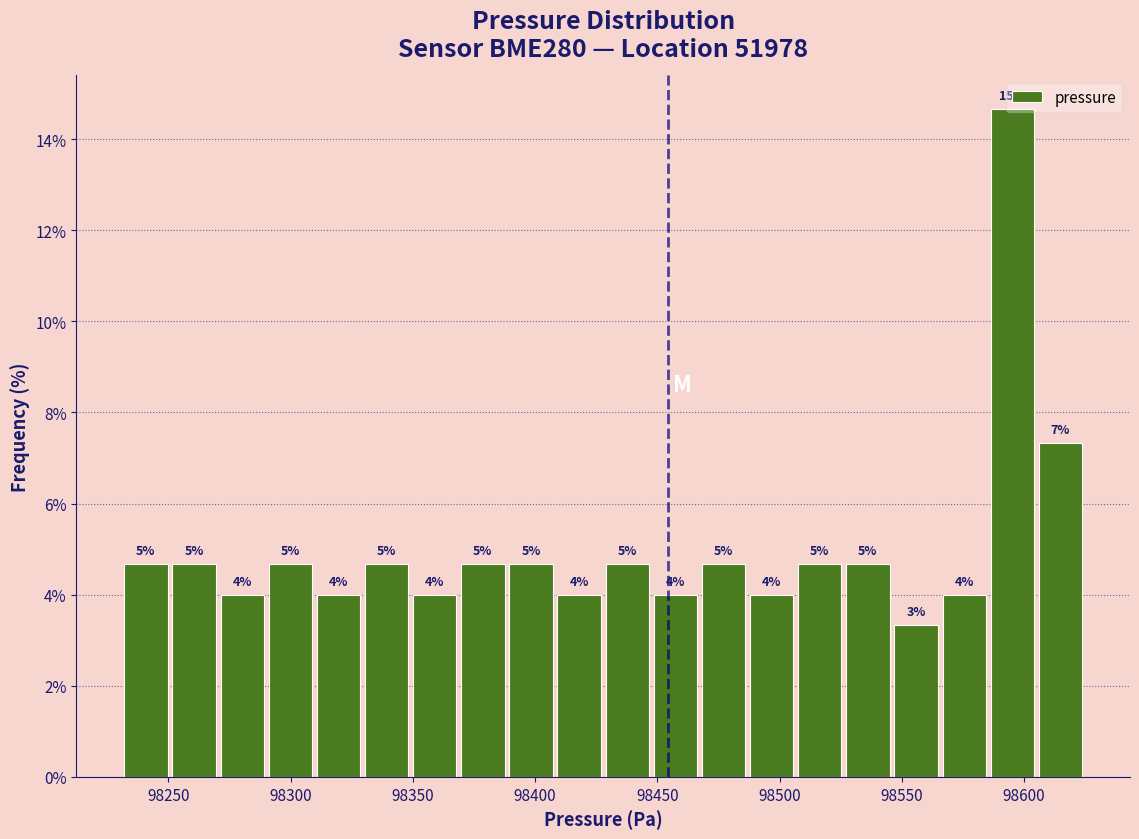

Around what value on the x-axis is the tallest bar? Give the approximate position of its centre, as read against the axis.

98595